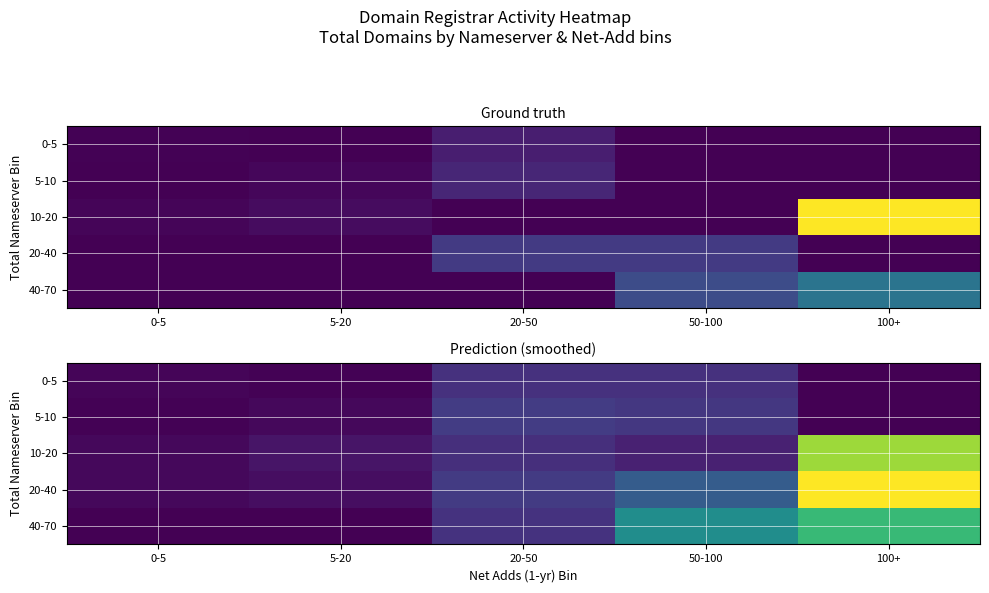

What is the approximate value of 20-40 at 50-100?

36.4